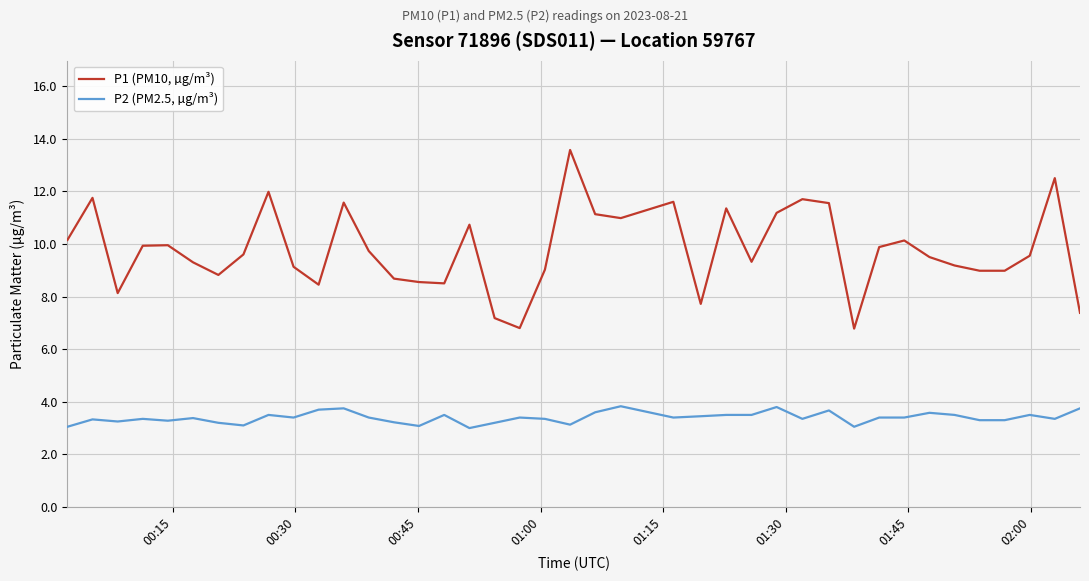

What is the difference between the maximum and minimum values in the P2 (PM2.5, µg/m³) series?

0.8